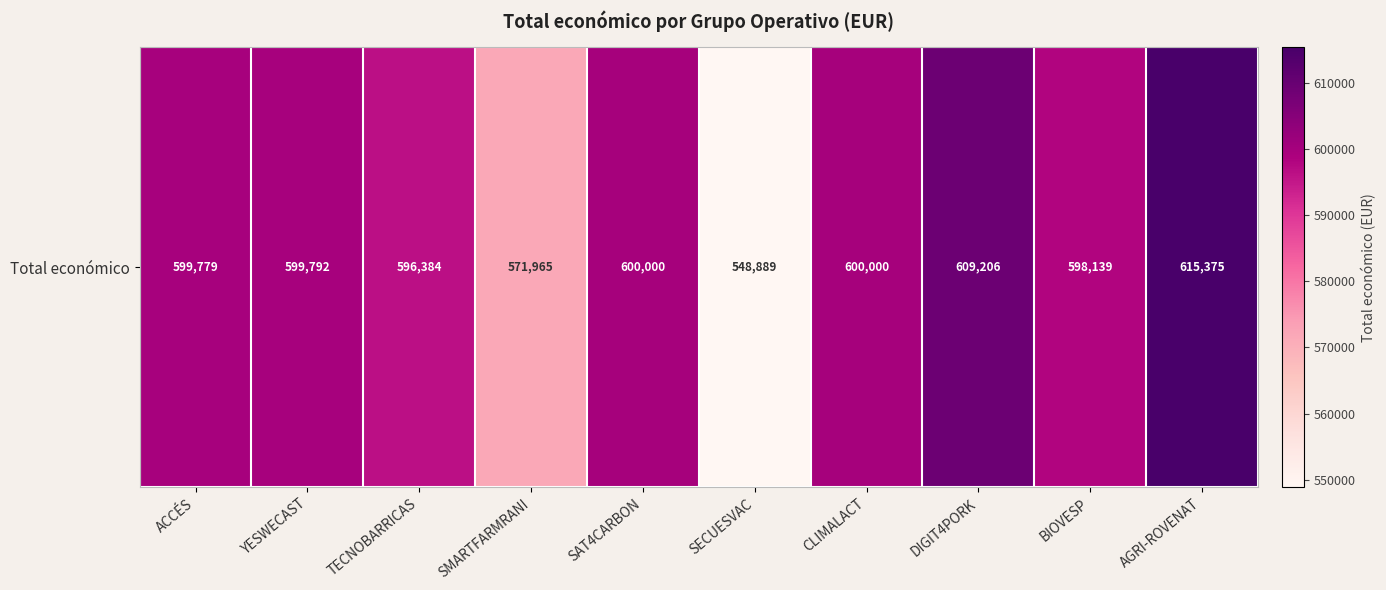

Where does the data first go above 599792?

SAT4CARBON